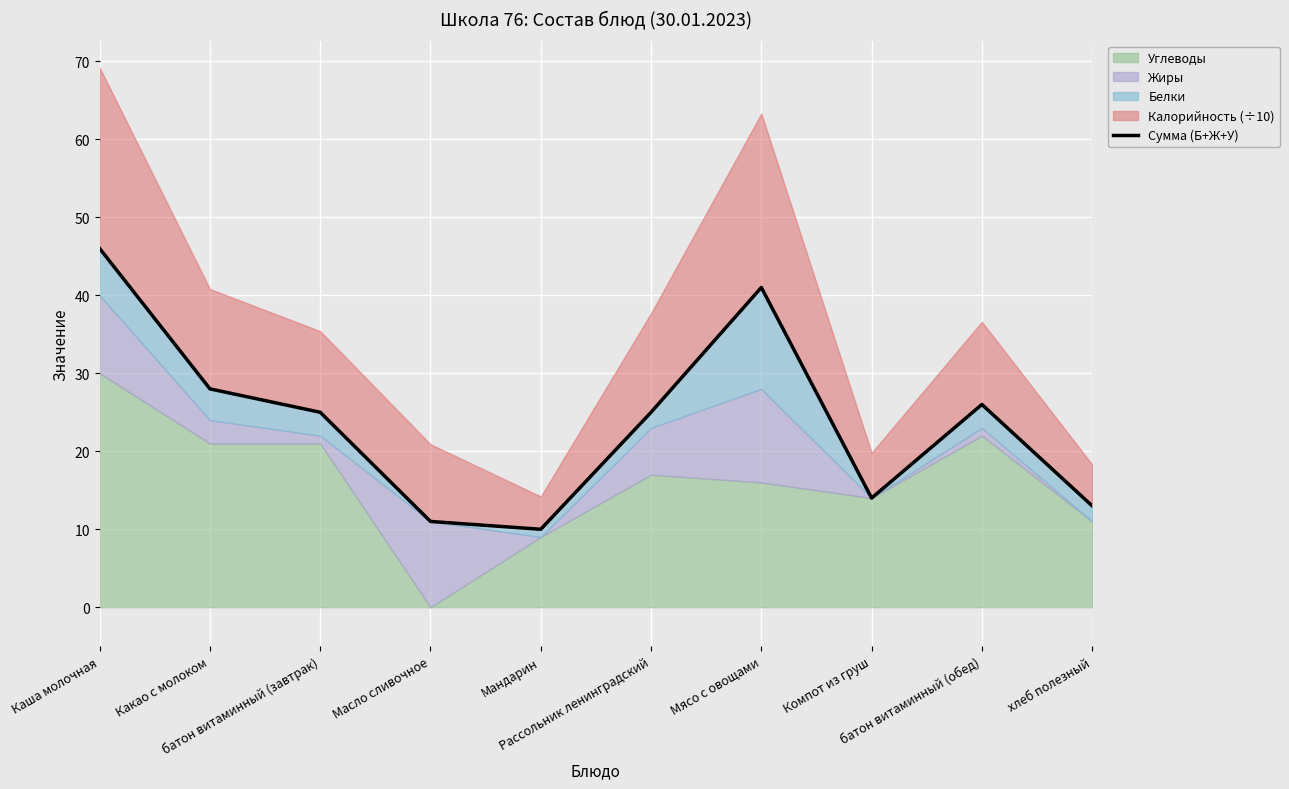

Between Мандарин and Рассольник ленинградский, which is larger?

Рассольник ленинградский